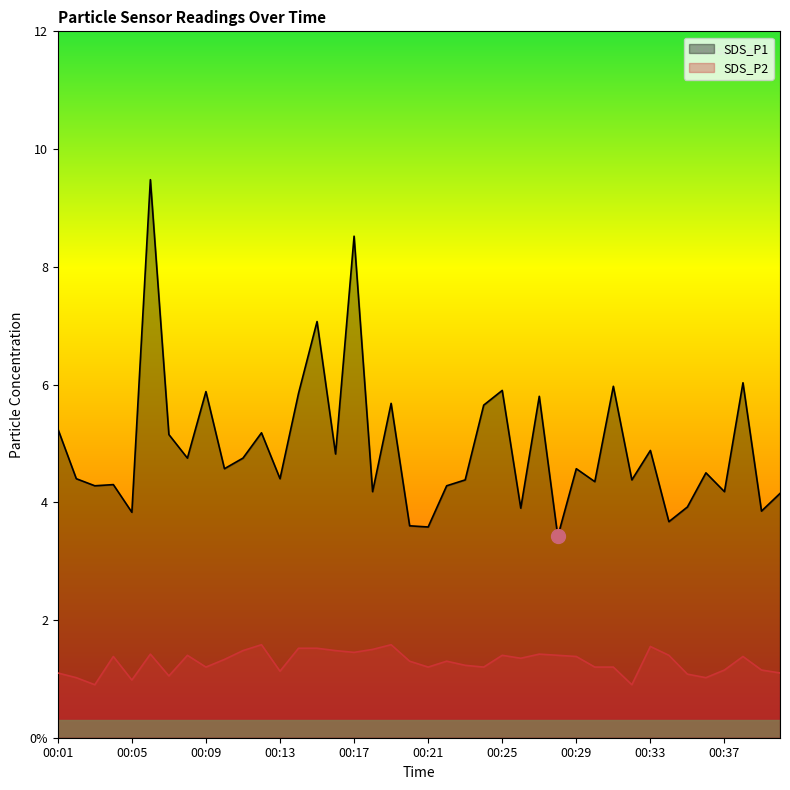

Which series changed the most between 00:16 and 00:37?

SDS_P1